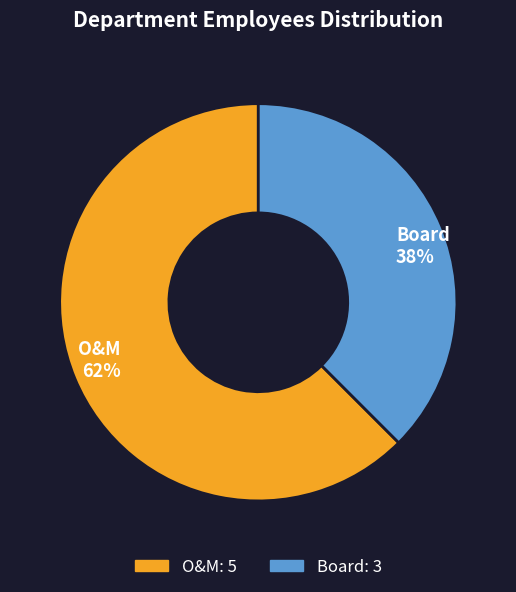

Do Board and O&M together represent more than half of the pie?

Yes